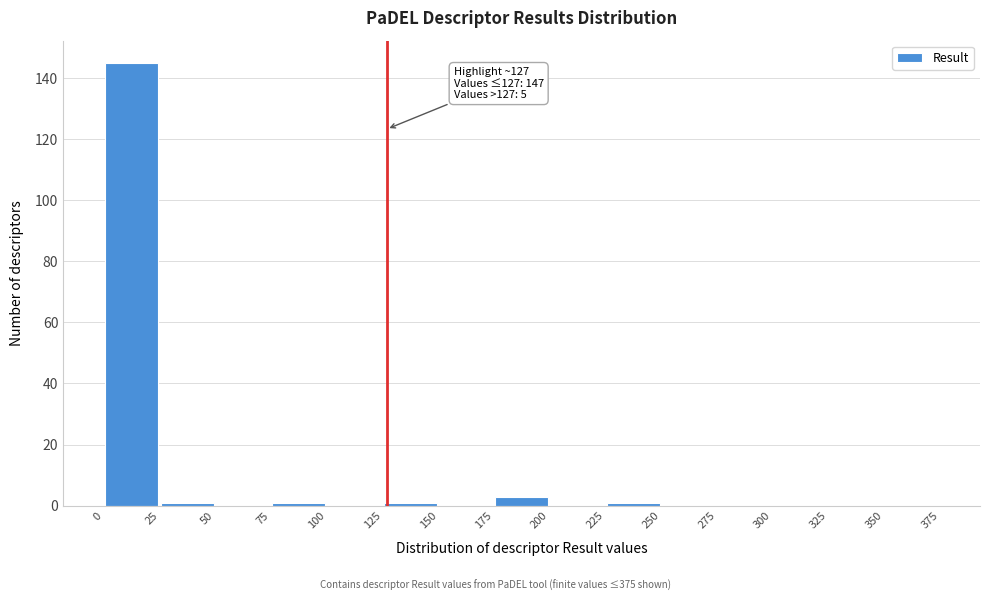

Which range on the x-axis has the tallest bar?

0 to 25